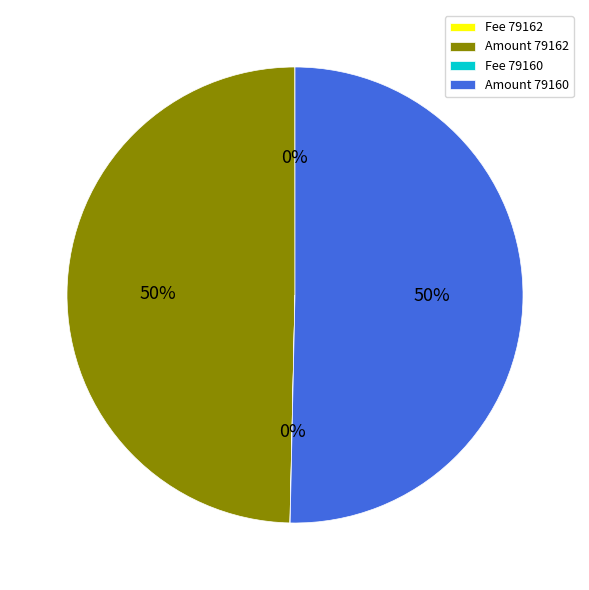

To the nearest percent, what portion does Amount 79160 represent?

50%